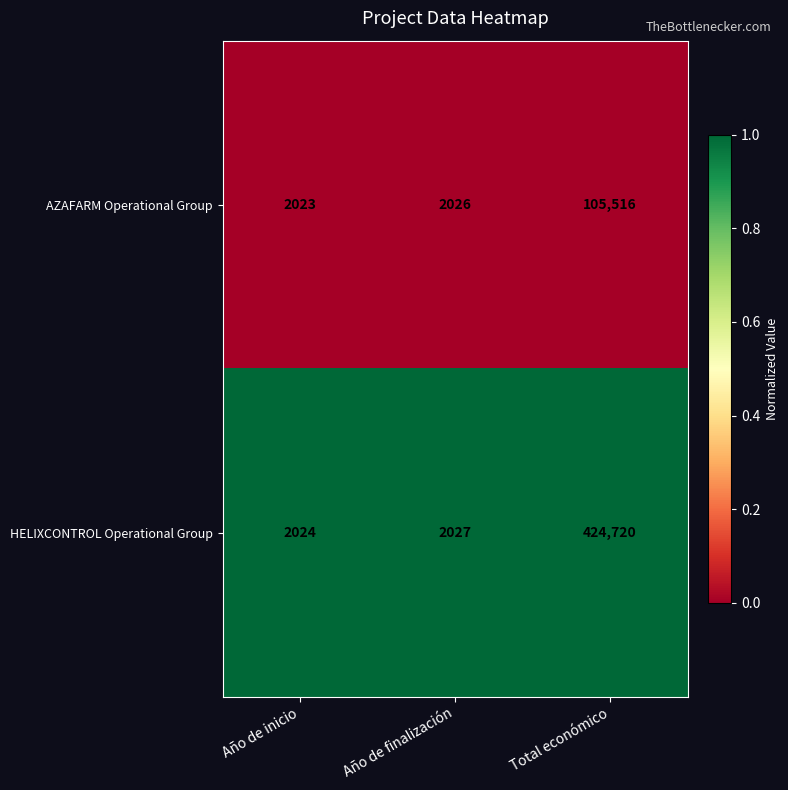

Which series has the widest spread of values?

HELIXCONTROL Operational Group